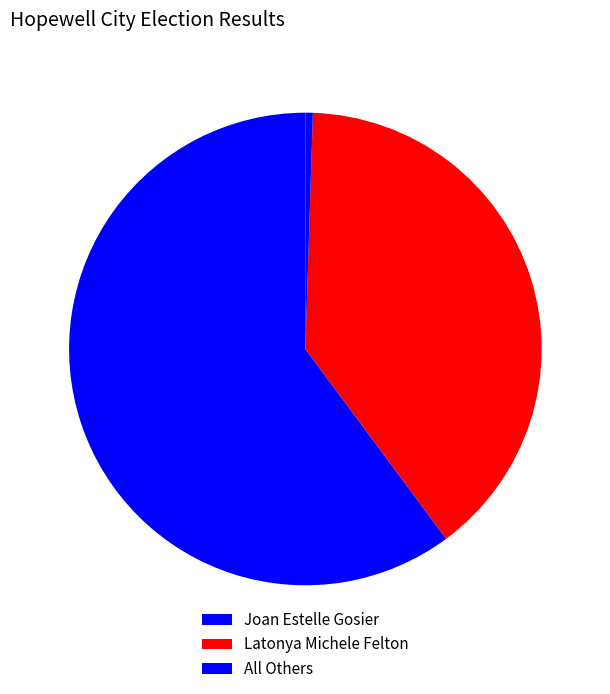

What is the ratio of the value at Joan Estelle Gosier to the value at Latonya Michele Felton?

1.5